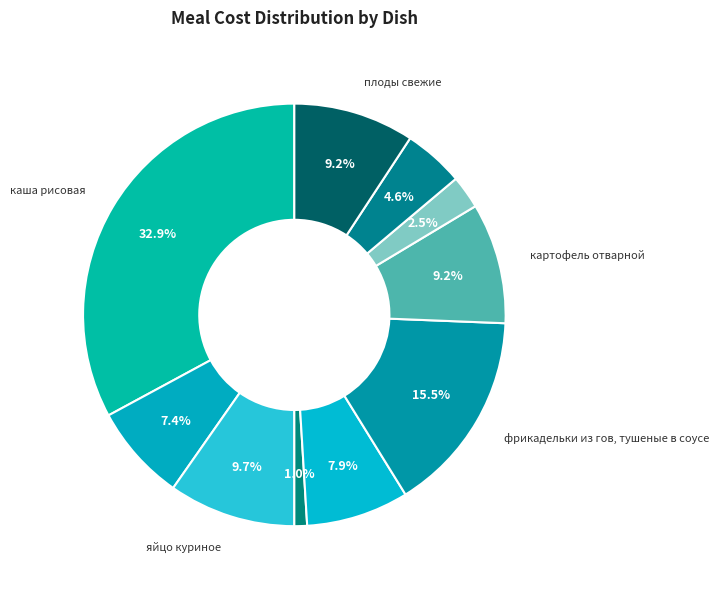

Rank the categories by value from lowest to highest.

огурцы свежие порционно, хлеб пшеничный (обед), напиток из шиповника, кофейный напиток с молоком, суп картофельный с бобовыми (горох), картофель отварной, плоды свежие, яйцо куриное, фрикадельки из гов, тушеные в соусе, каша рисовая